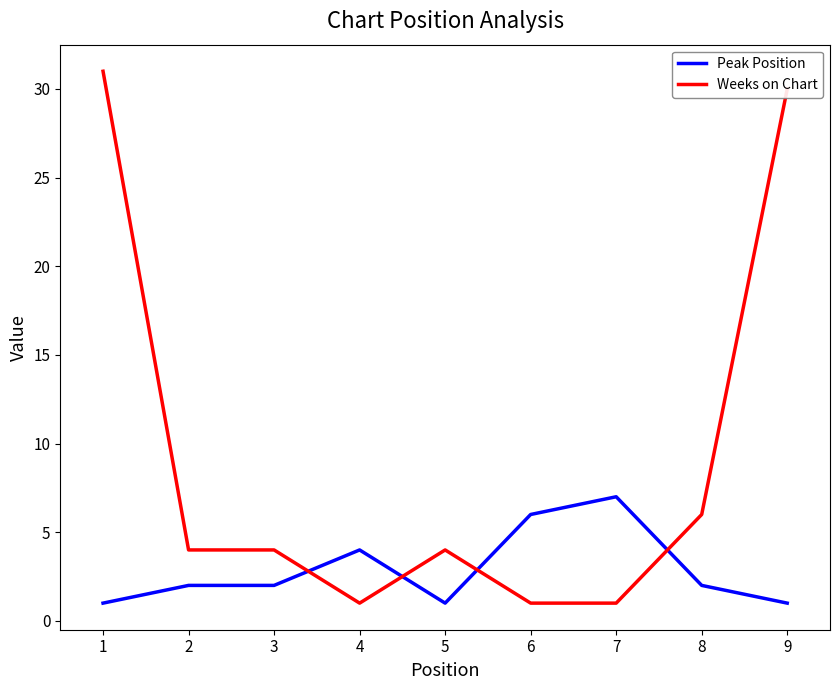

What is the maximum value for Peak Position?

7